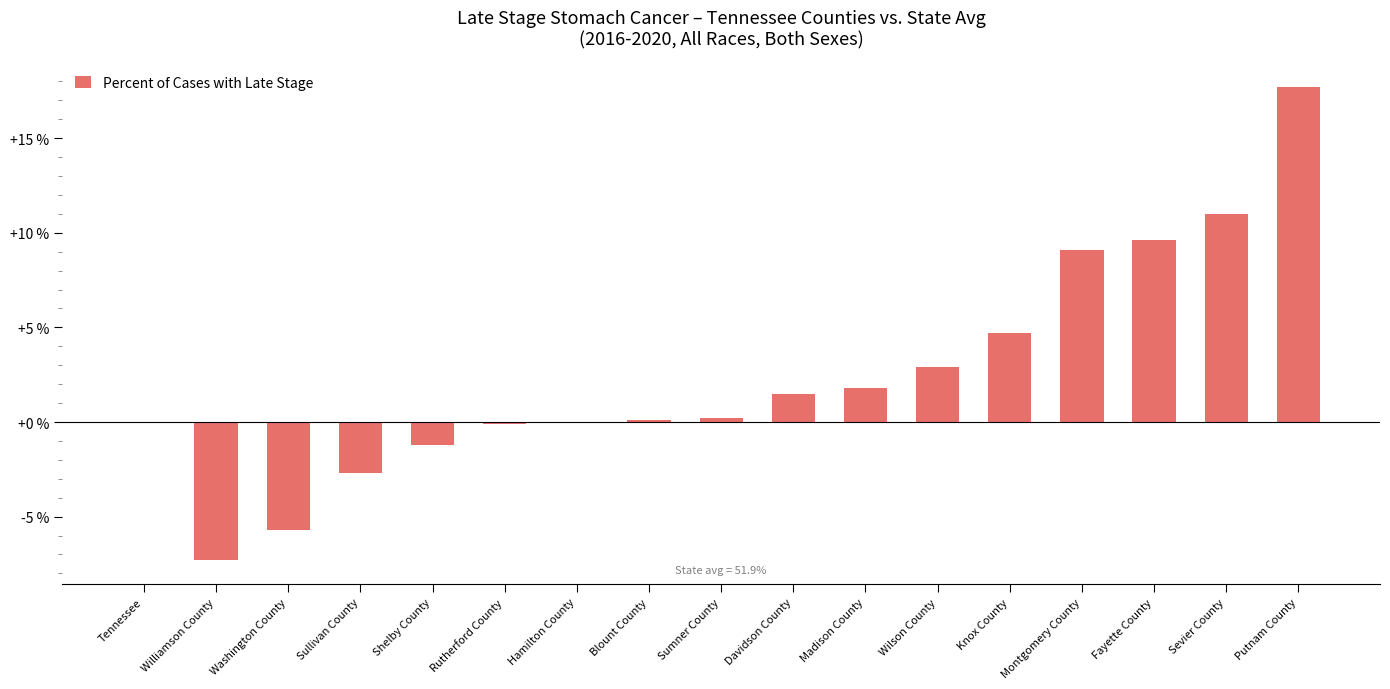

Is it true that the value at Knox County is 6.5?

False